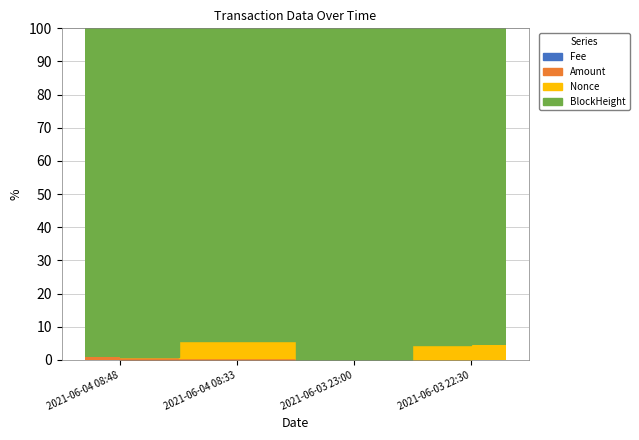

True or false: Nonce has a value of 4.9 at 2021-06-04 08:33.

True